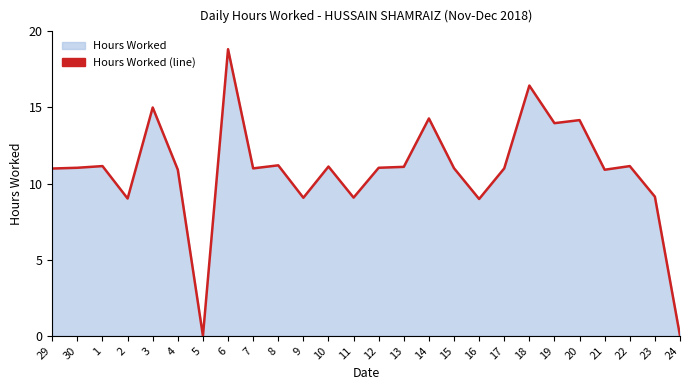

At which category does the data reach its first local peak?

1